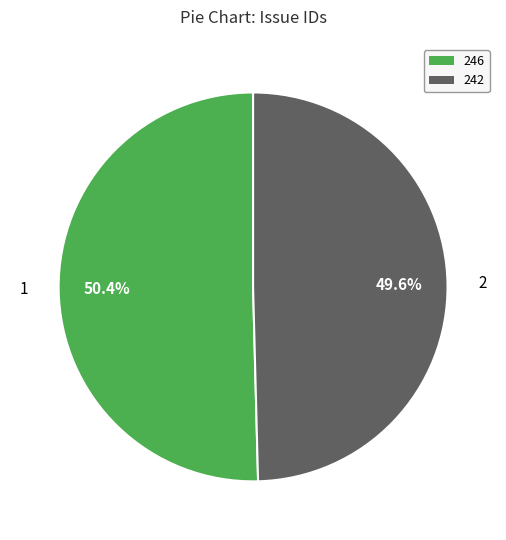

Does any single category account for the majority?

Yes